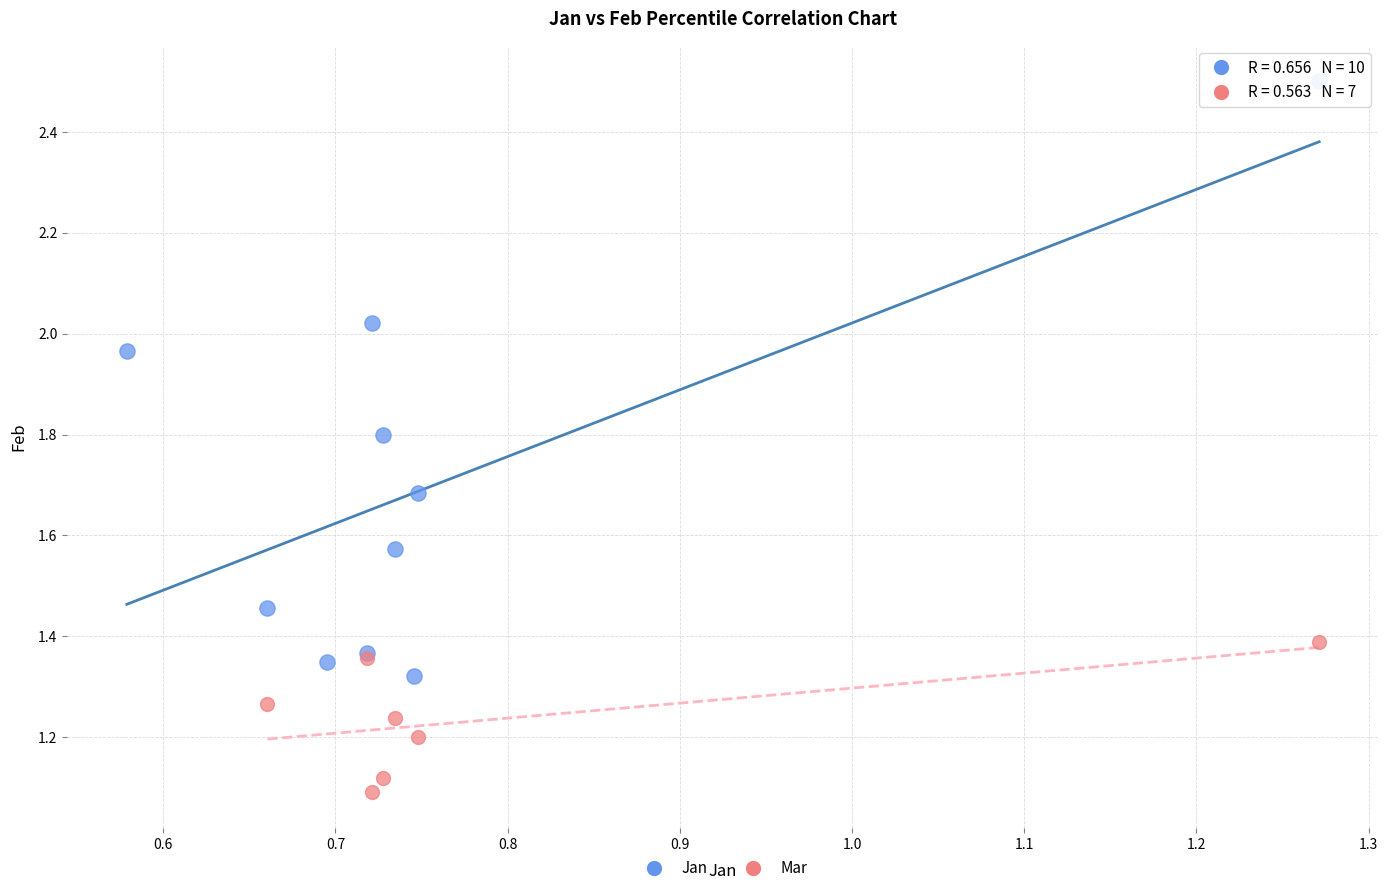

Which series reaches the maximum Y coordinate?

Jan